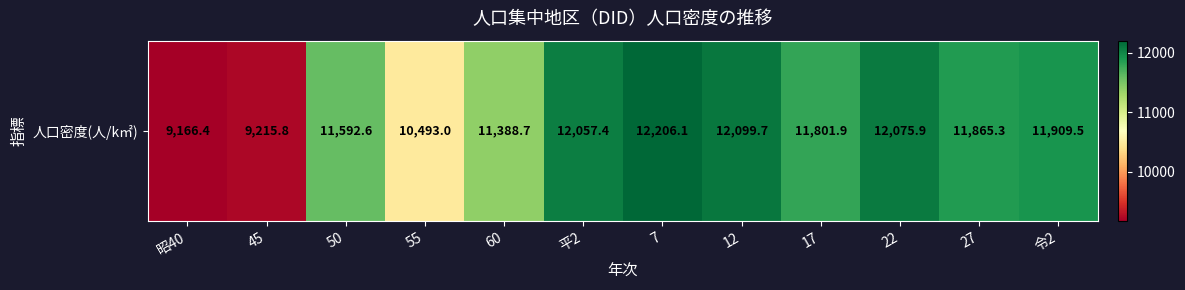

True or false: the data shows 9215.8 at 45.

True